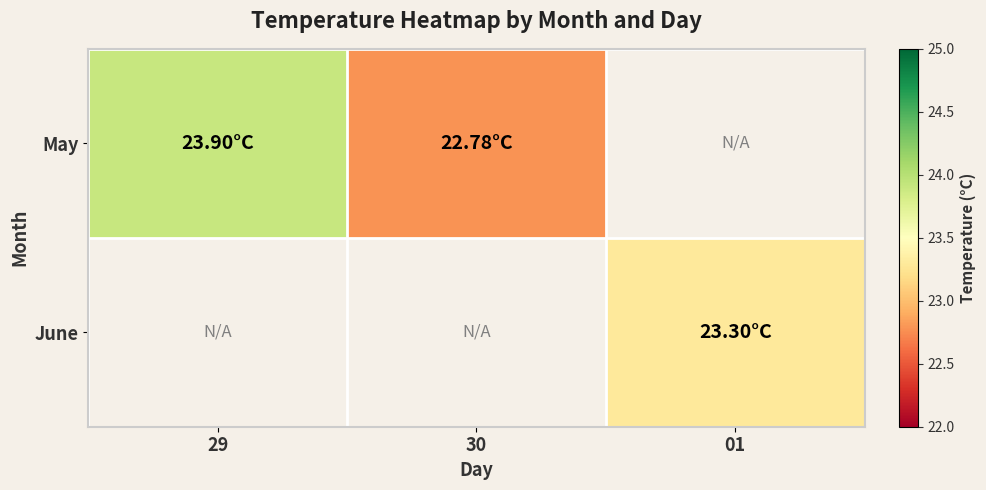

At which label is May closest to 23?

30